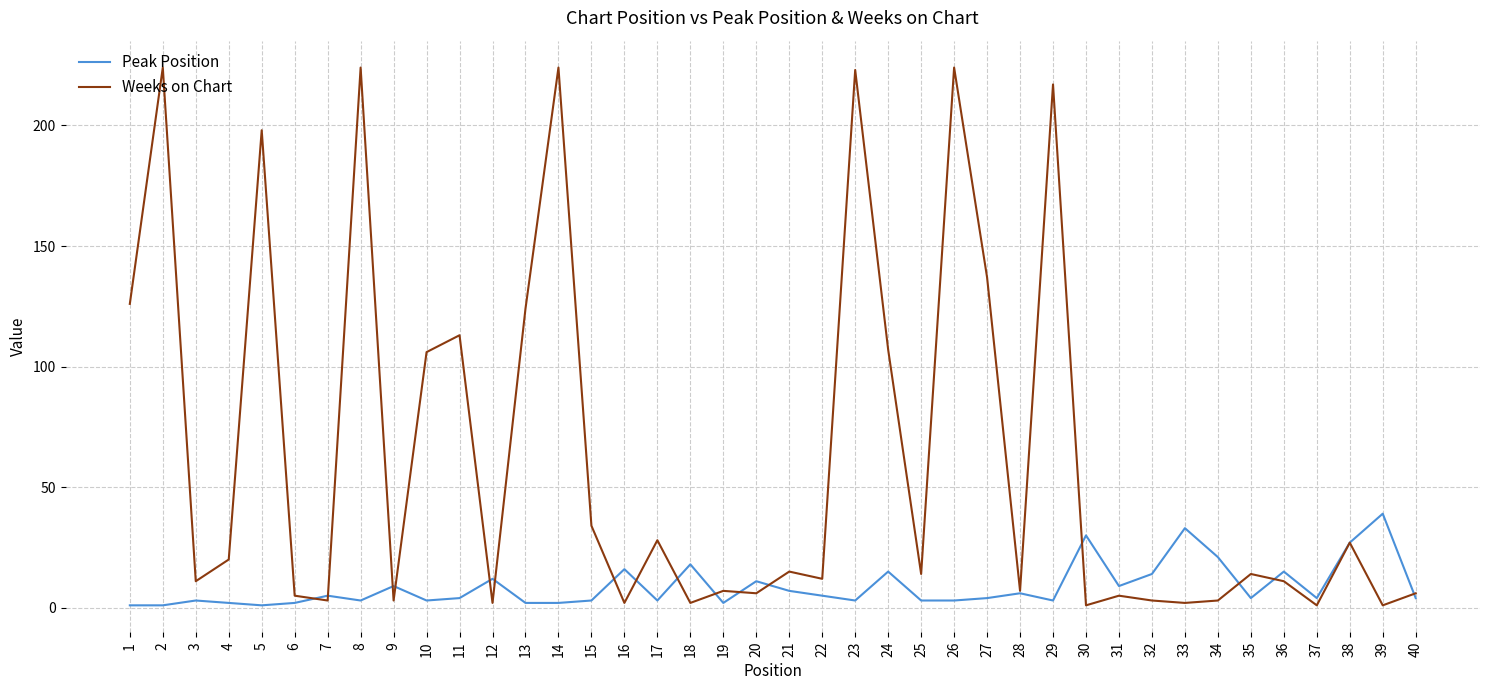

Where is Weeks on Chart nearest to the value 112?

11